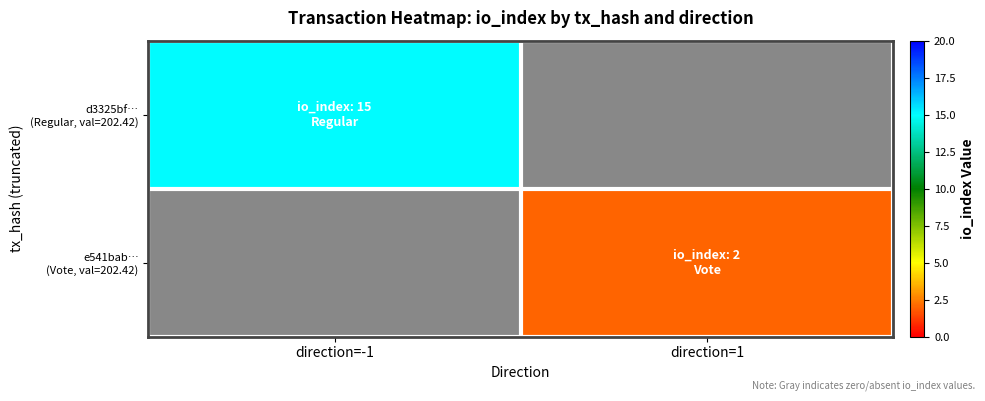

Is the value of e541bab… (Vote, val=202.42) at direction=-1 greater than the value of d3325bf… (Regular, val=202.42) at direction=1?

No